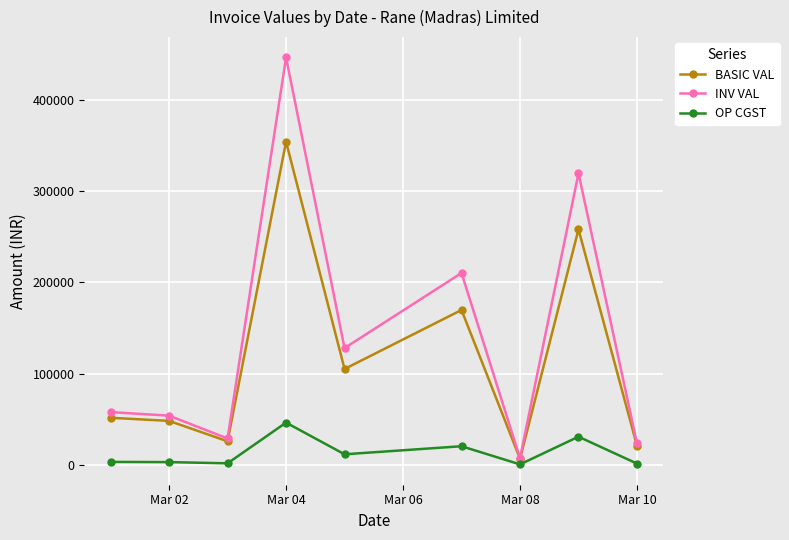

What is the maximum value shown in the chart?

446925.1